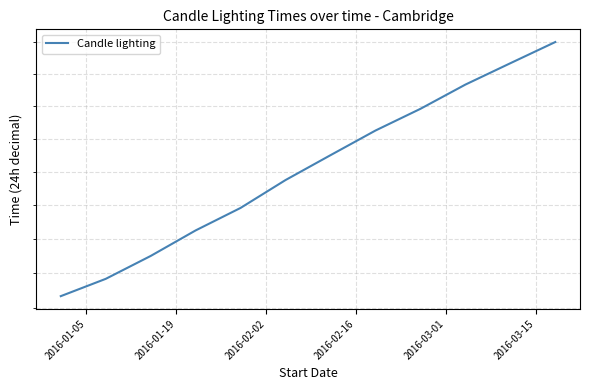

The value at 2016-01-05 is 21.2. True or false?

False